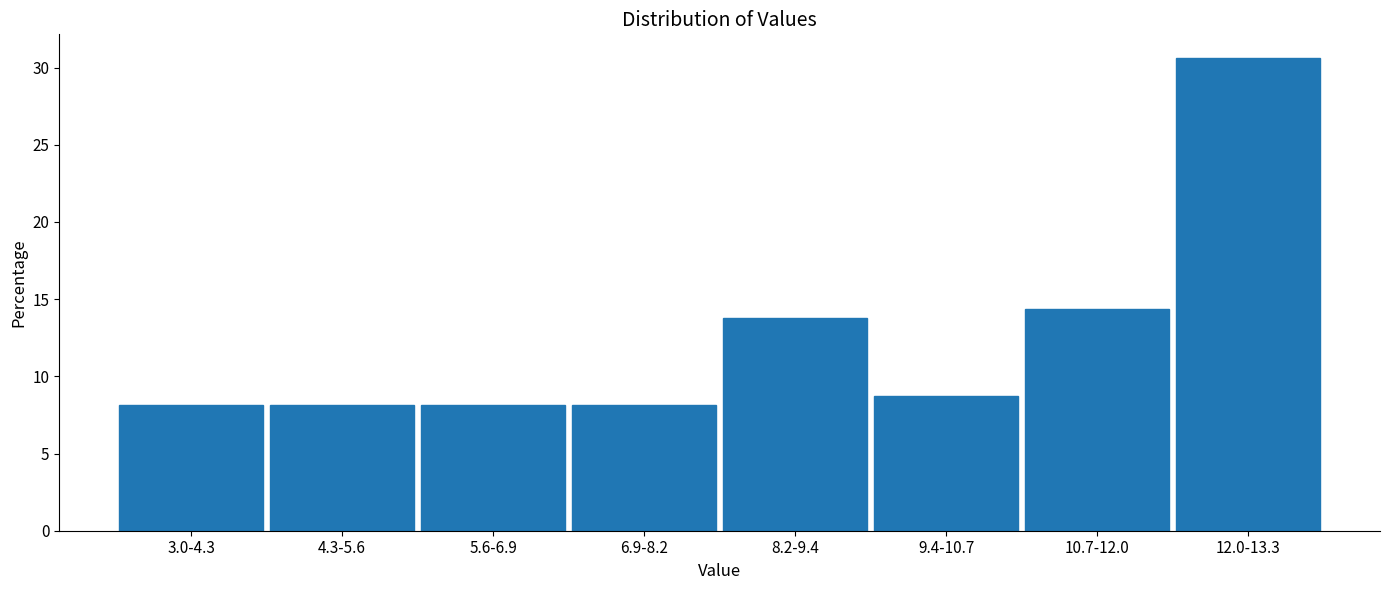

Reading right to left, list all the values displayed in this chart.

30.6	14.4	8.8	13.8	8.1	8.1	8.1	8.1